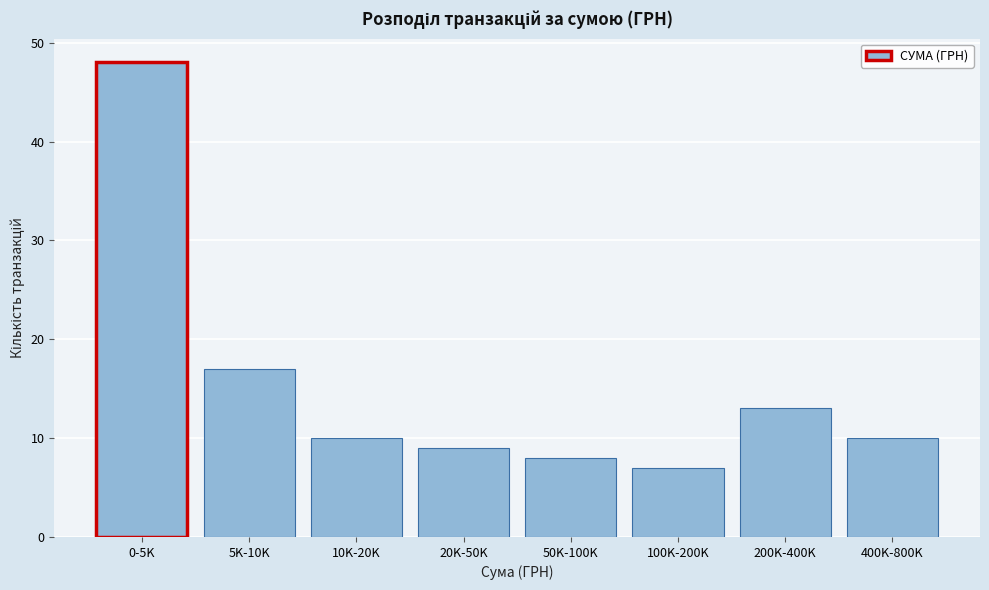

Reading left to right, extract all data points from this chart.

48	17	10	9	8	7	13	10